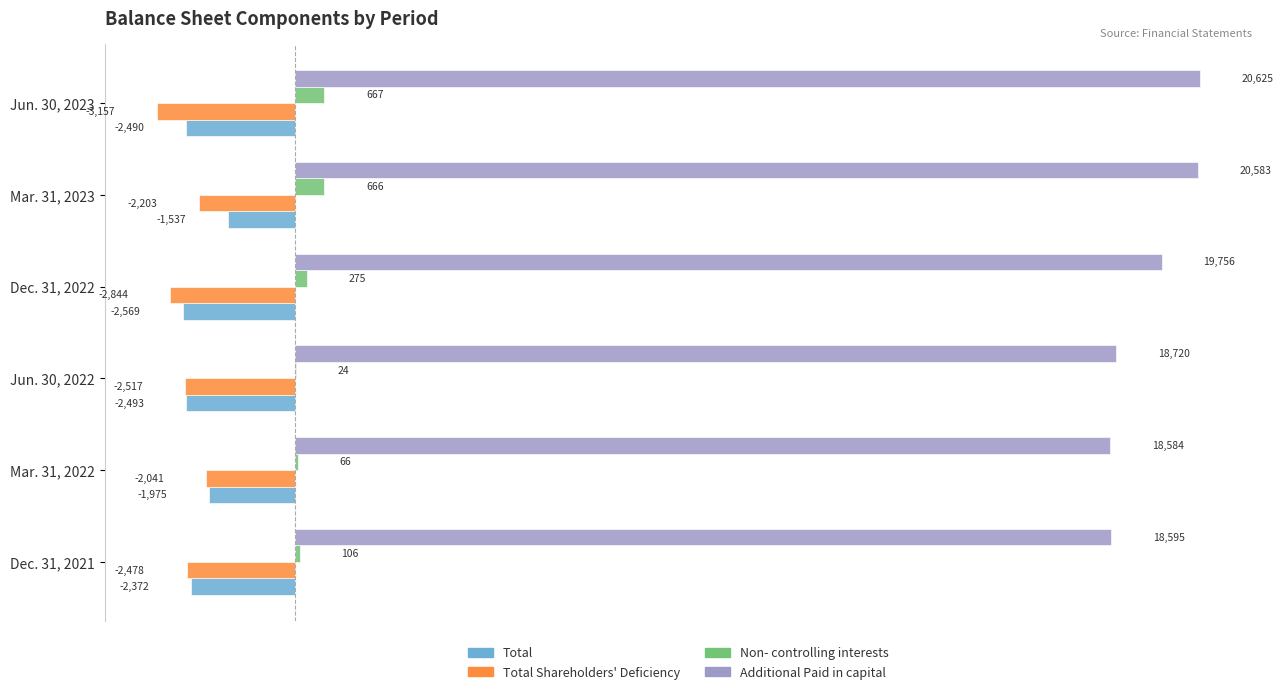

How many series are shown in this chart?

4